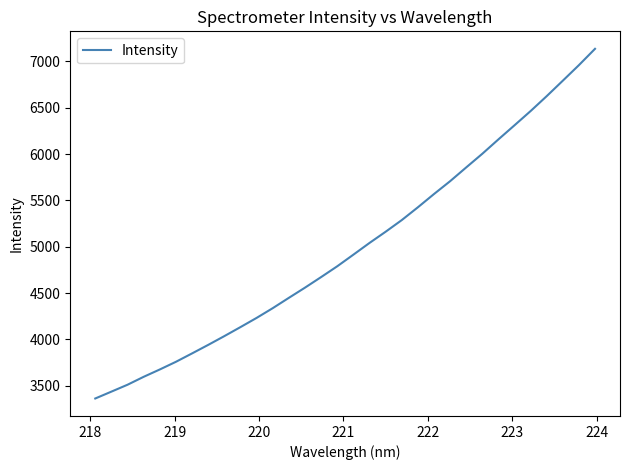

True or false: the data has more than 2 interior local peaks.

False